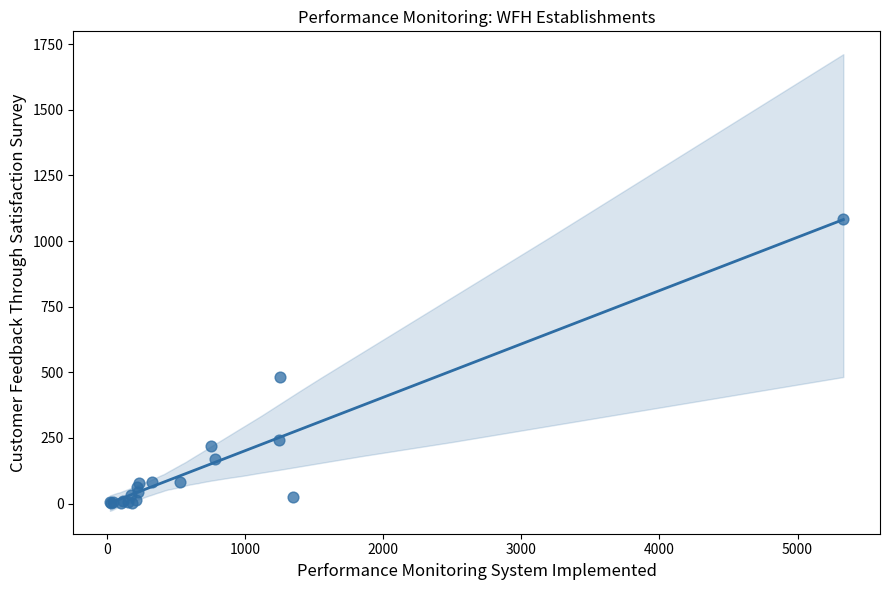

What Y value in the scatter plot is closest to 542?

484